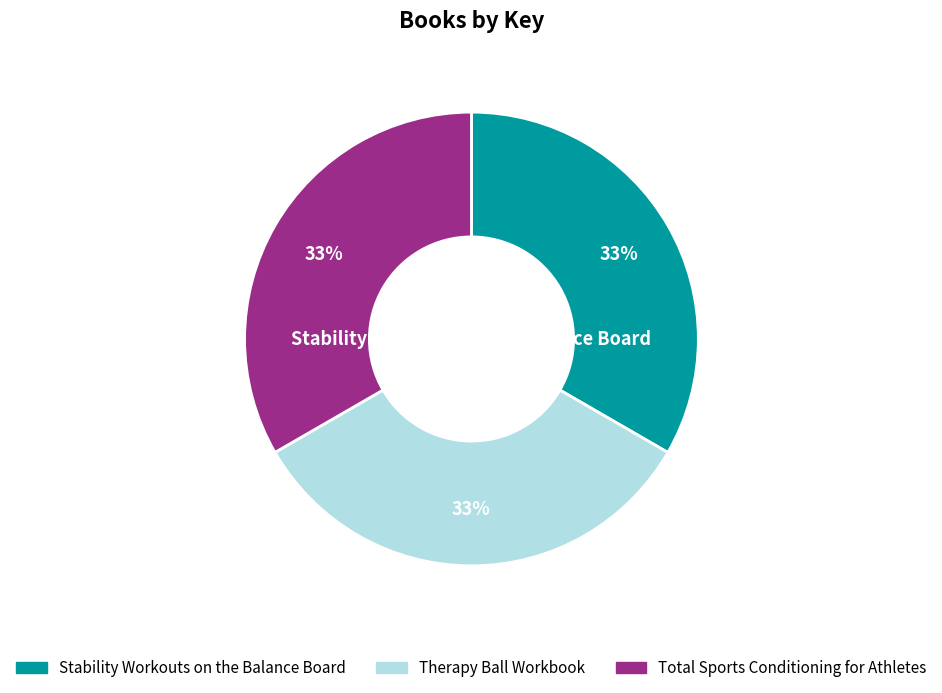

What is the largest slice in the pie chart?

Stability Workouts on the Balance Board